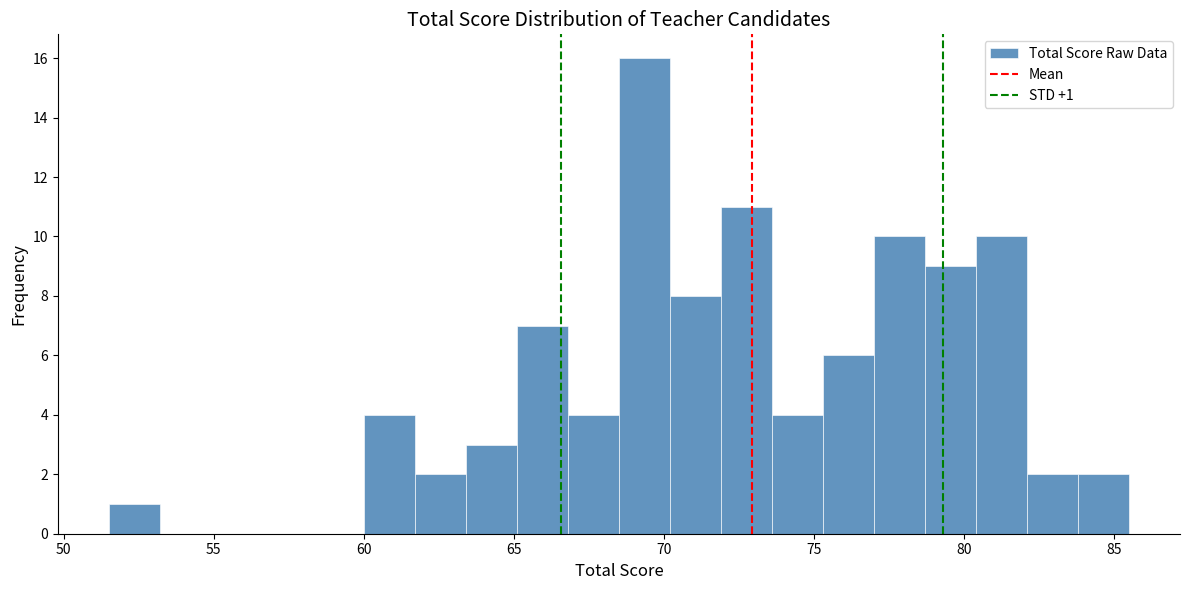

Read against the x-axis, roughly where is the centre of the tallest bar?

69.5